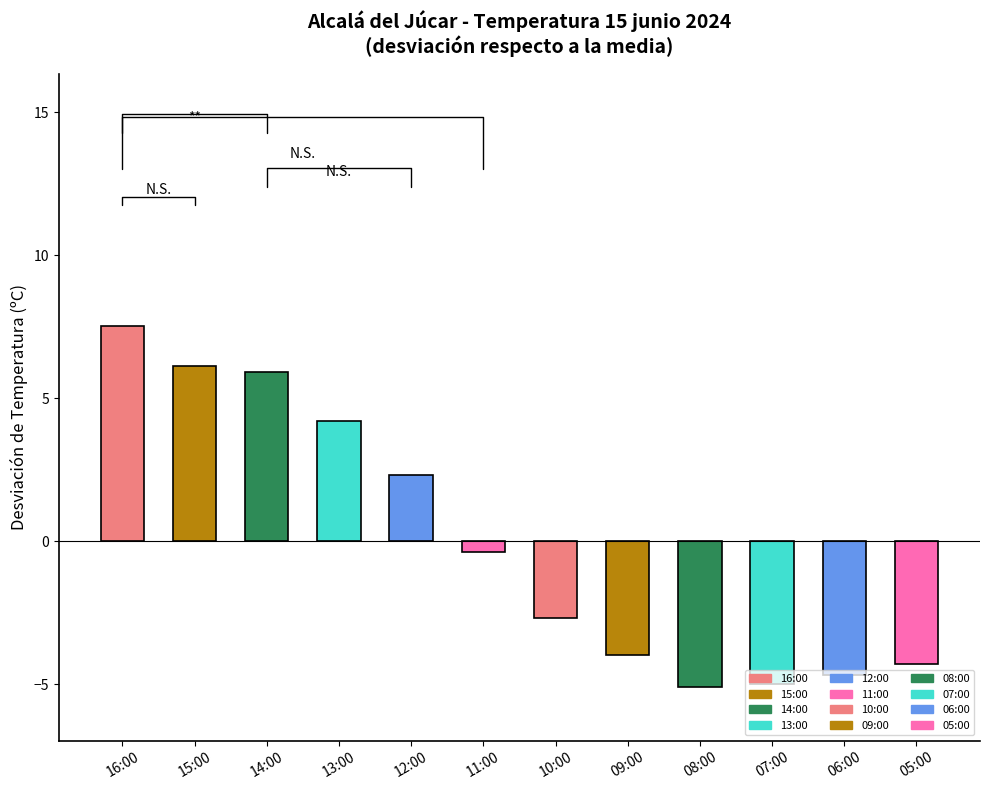

Between 13:00 and 08:00, which is larger?

13:00